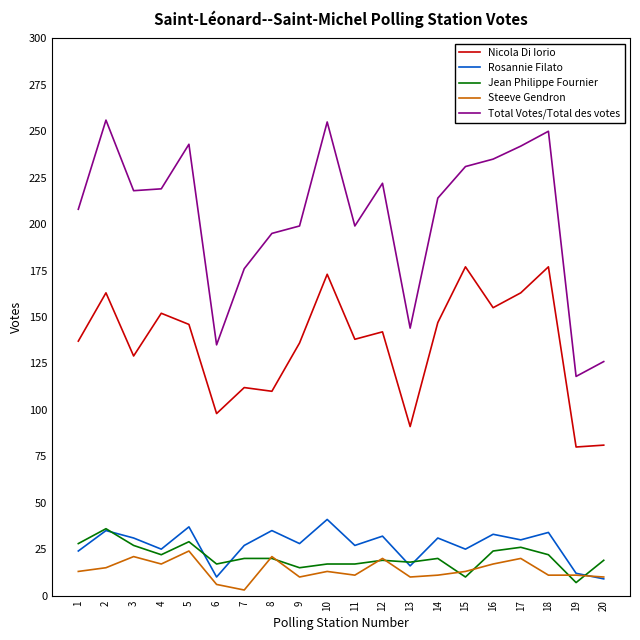

How many series are shown in this chart?

5